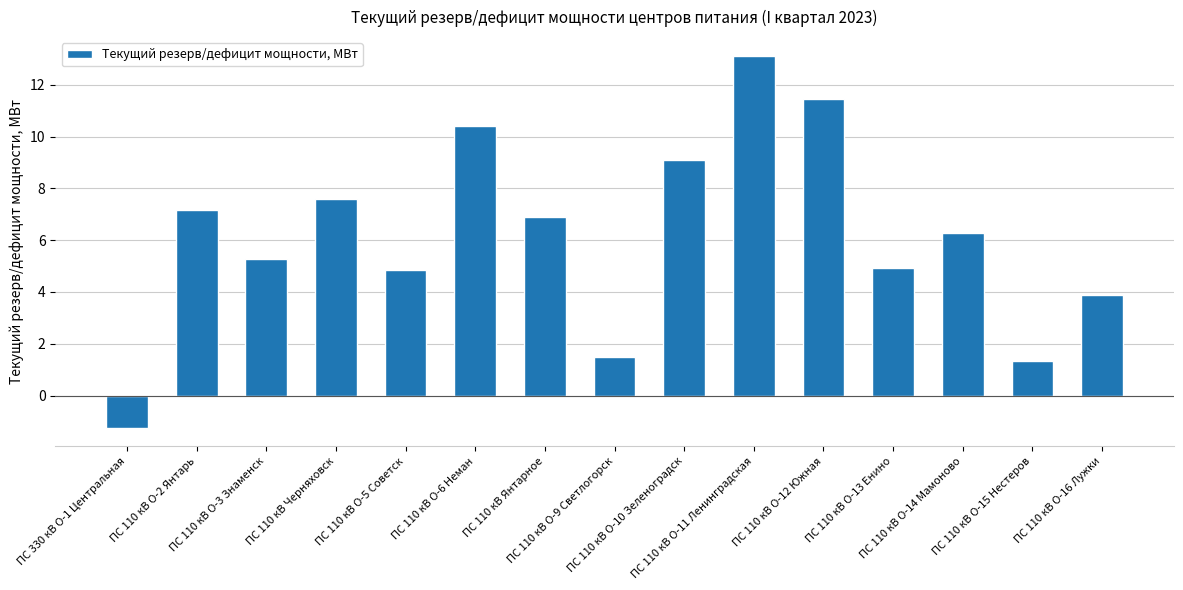

What is the maximum value shown in the chart?

13.1